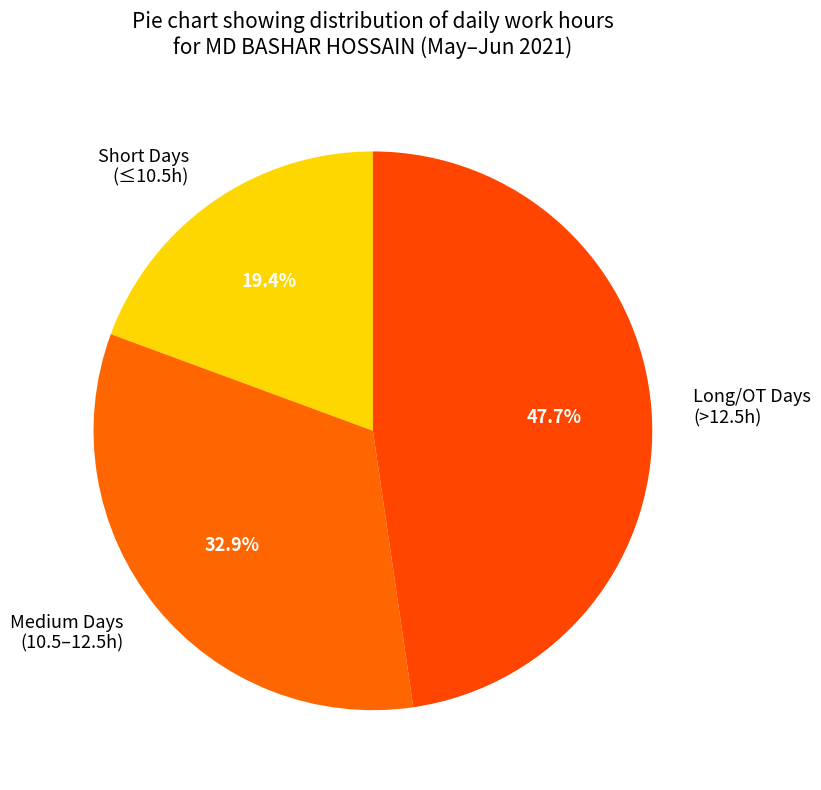

Which slice is the smallest?

Short Days (≤10.5h)